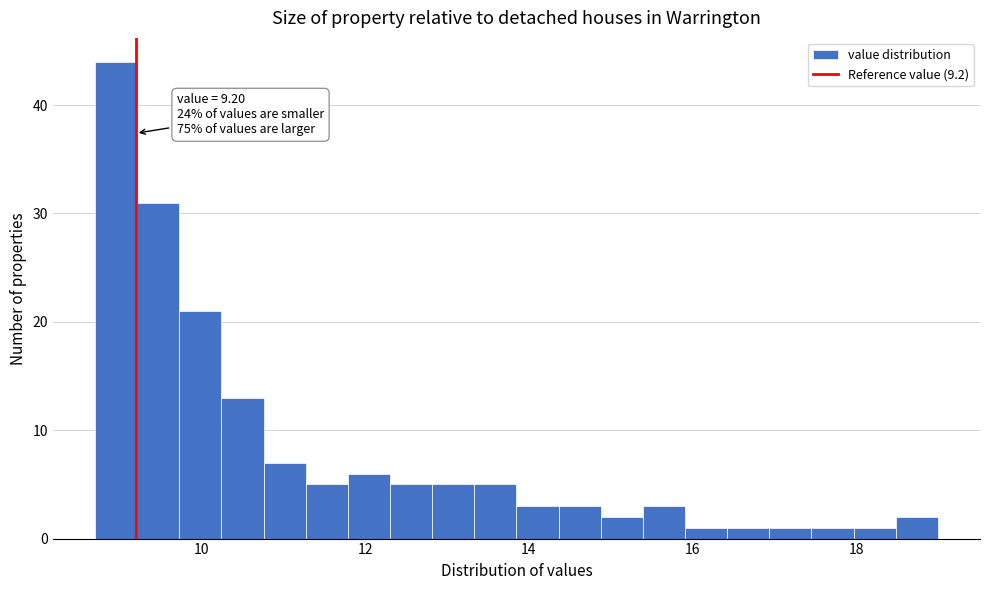

Around what value on the x-axis is the tallest bar? Give the approximate position of its centre, as read against the axis.

9.0